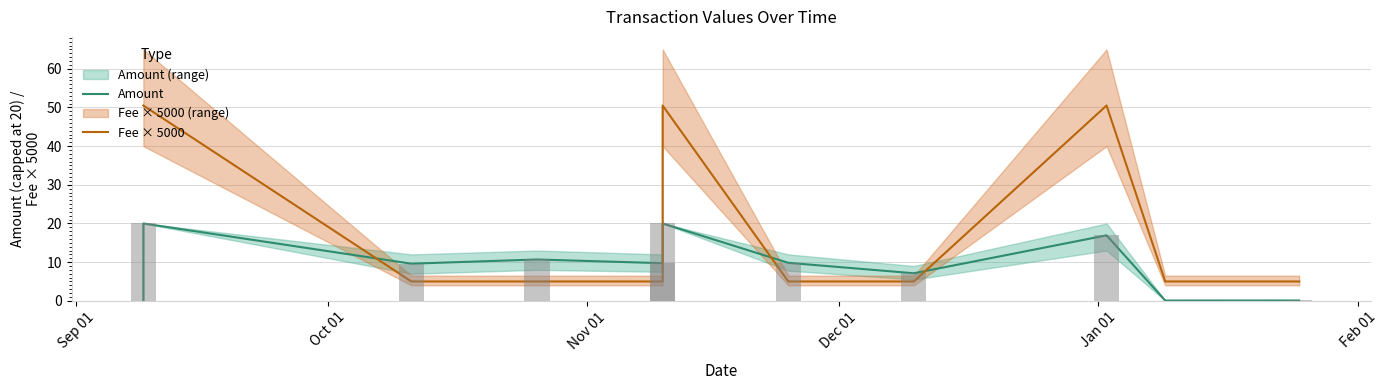

What is the difference between the Amount values at Dec 01 and Oct 01?

9.3